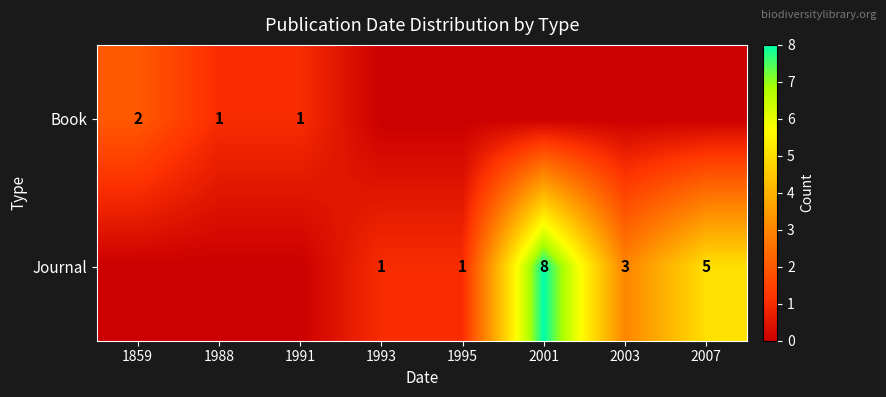

What is the sum of the Book values at 1859 and 1988?

3